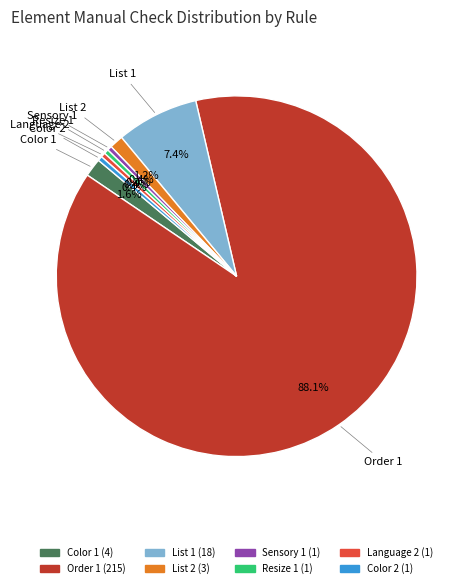

To the nearest percent, what percentage of the pie is List 2?

1%